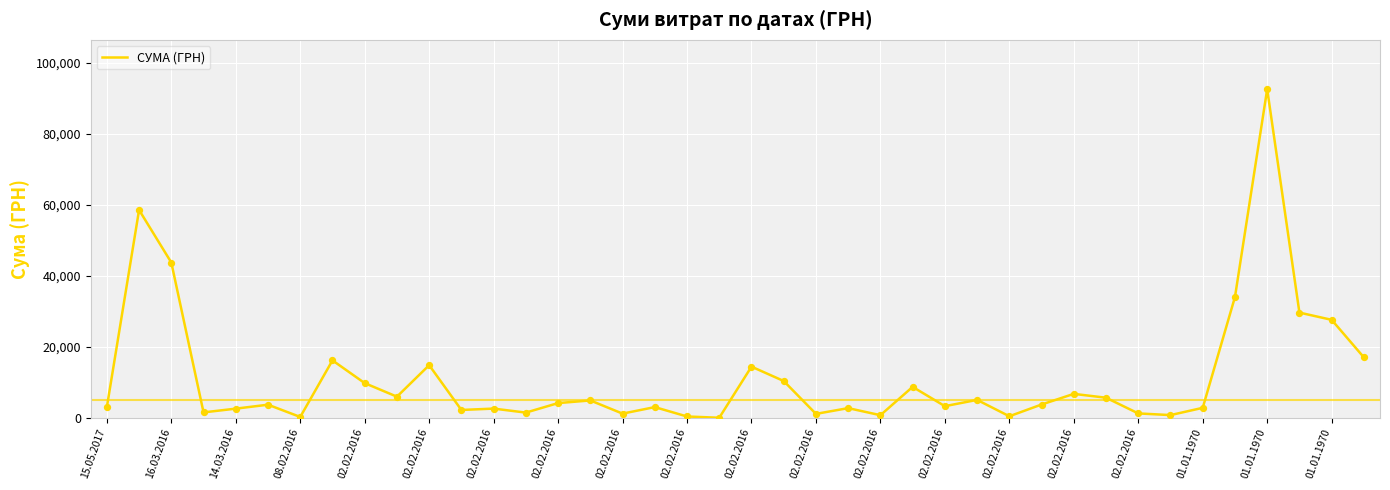

What is the difference between the maximum and minimum values?

92546.2